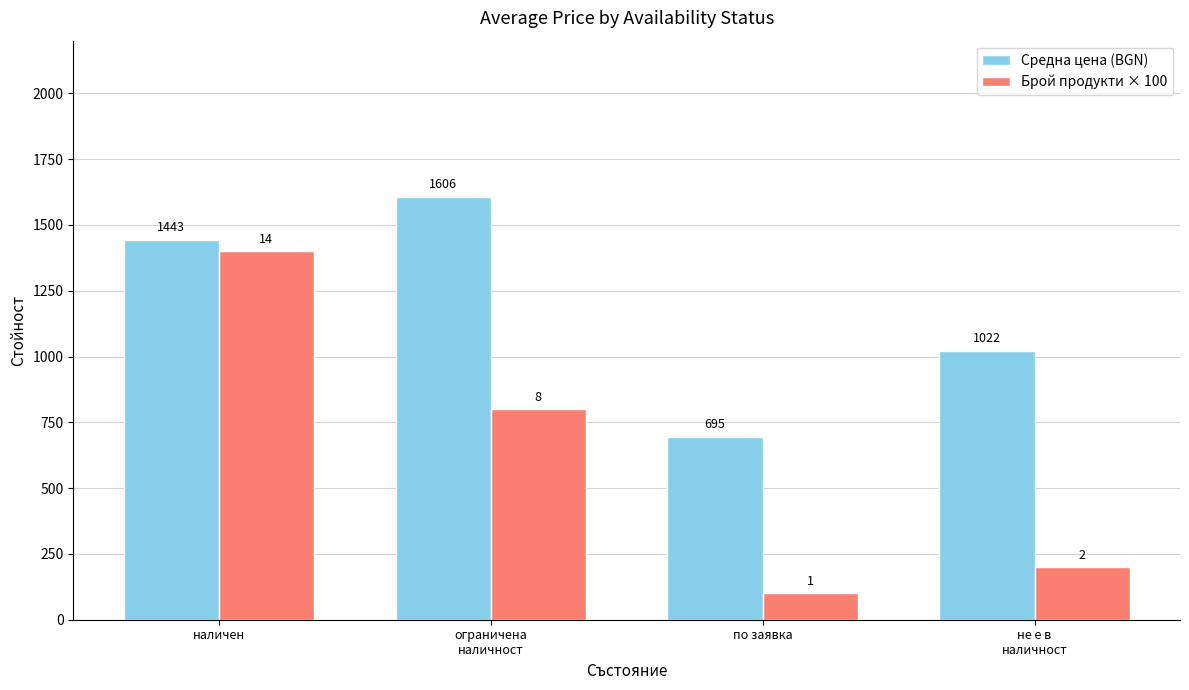

What is the difference between the maximum and minimum values in the Средна цена (BGN) series?

911.1